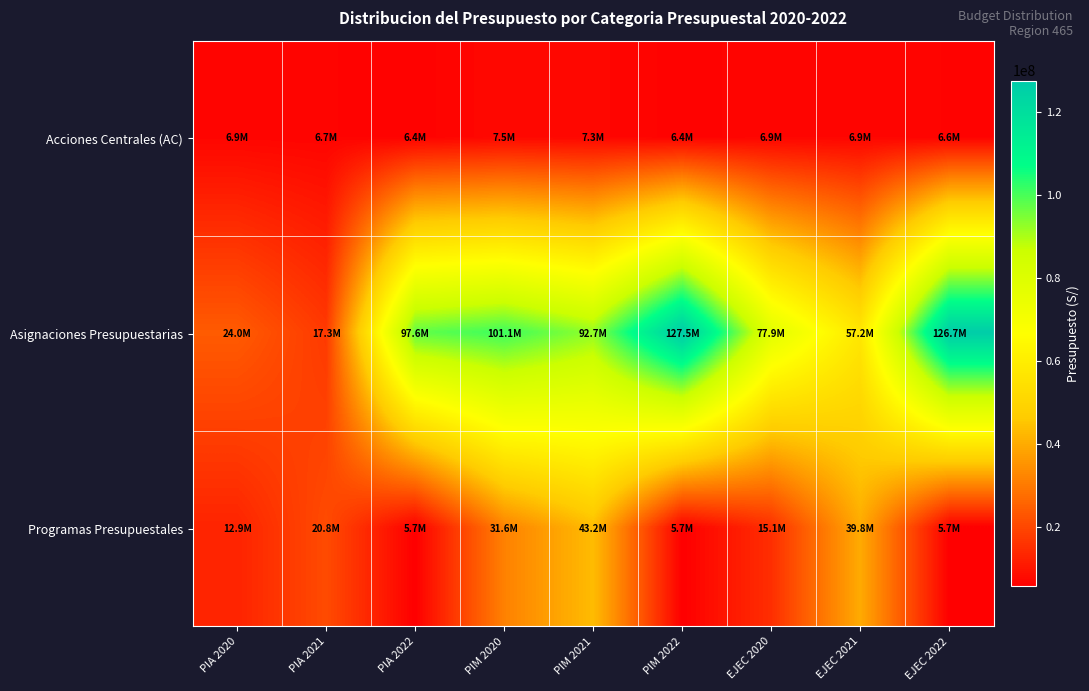

Which series changed the most between PIM 2020 and EJEC 2022?

Programas Presupuestales